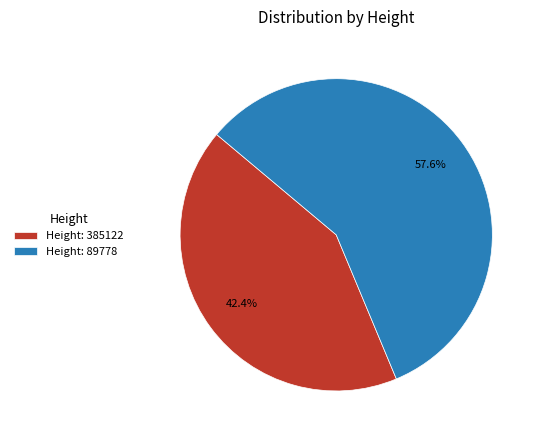

What portion of the pie excludes Height: 89778?

42.4%